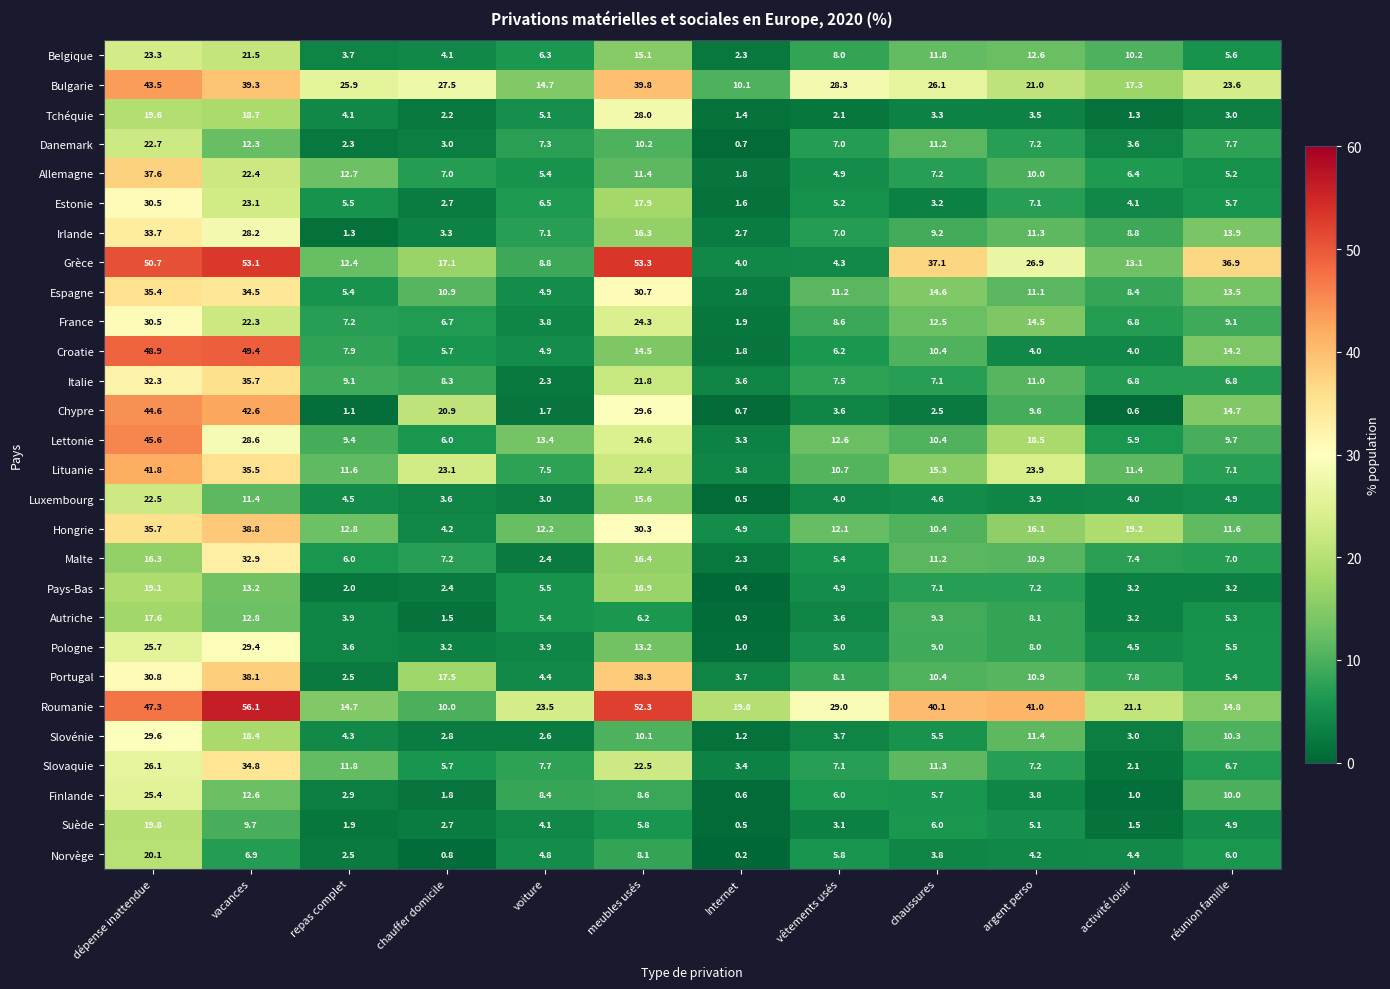

At which label is Estonie closest to 16?

meubles usés